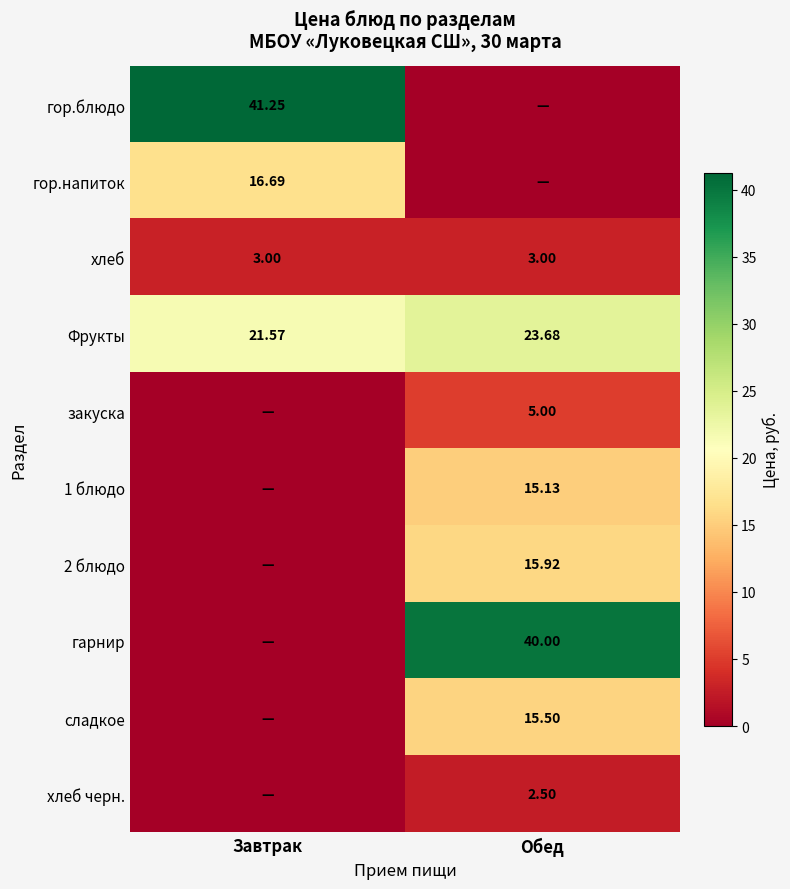

What is the sum of all хлеб values?

6.0